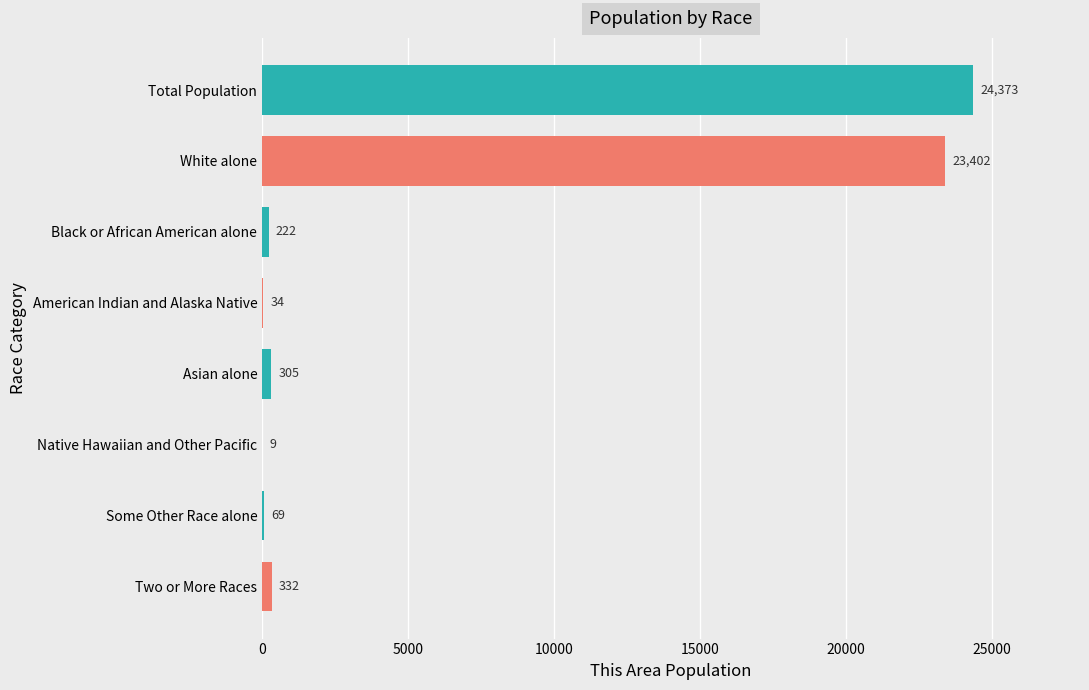

Are the bars horizontal?

Yes